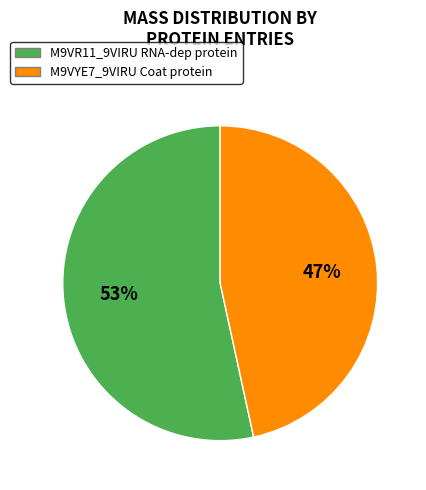

The M9VYE7_9VIRU Coat protein slice represents 33% of the pie. True or false?

False